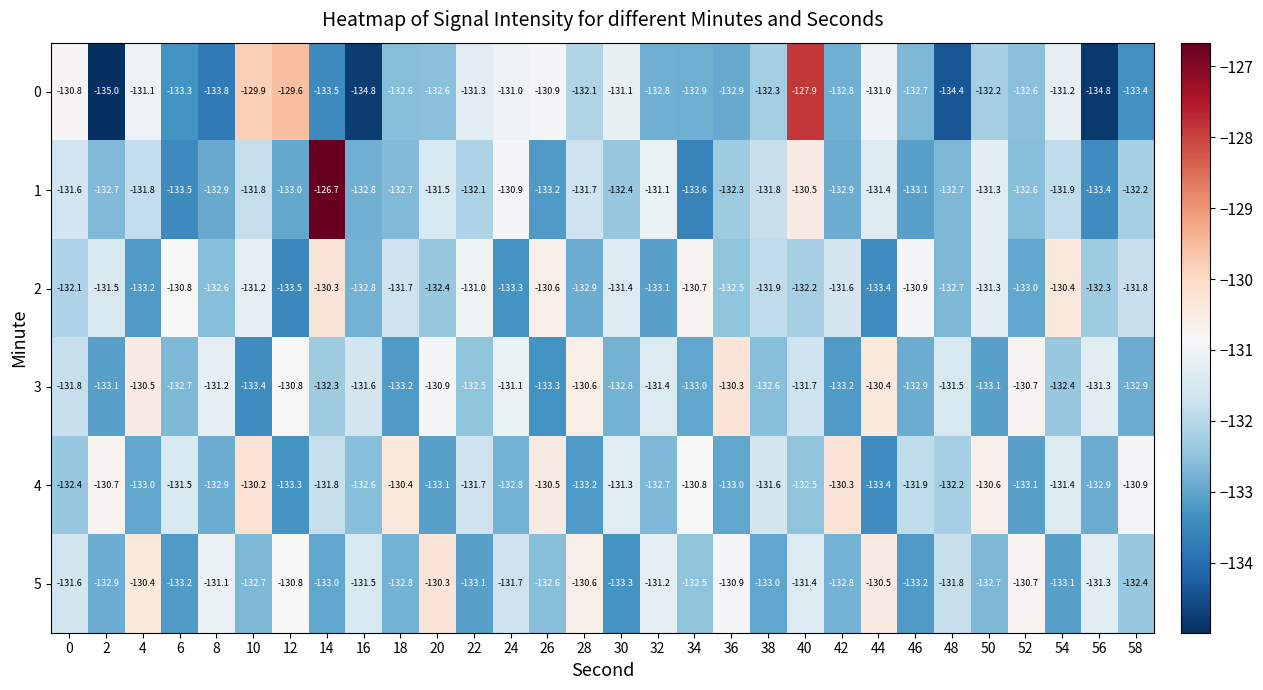

What is the spread (max minus min) of values at 6?

2.7